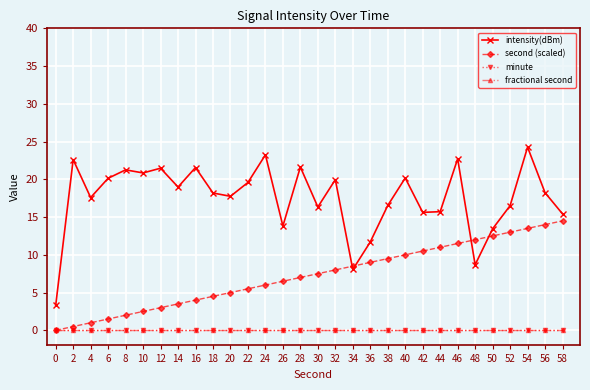

Which has a higher value, 6 or 40?

40